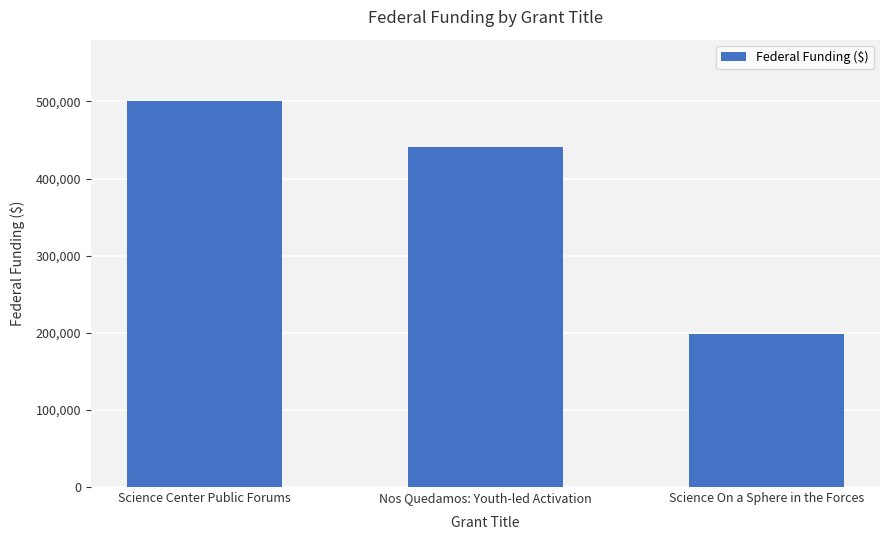

Are the bars horizontal?

No